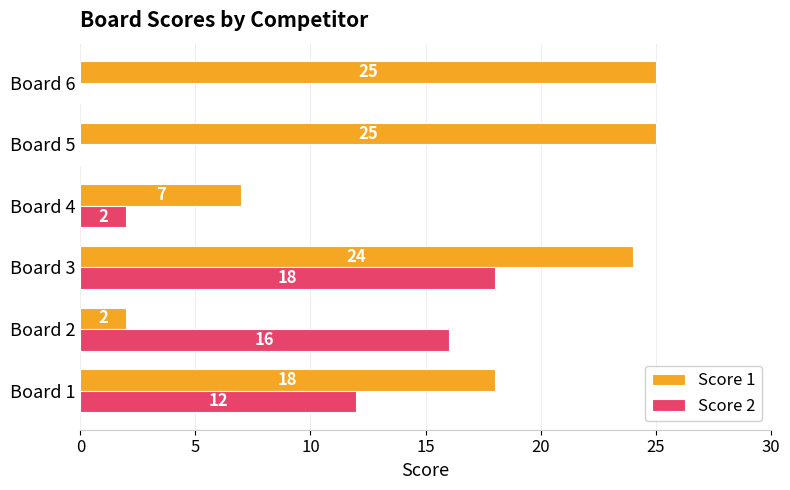

Read the Score 1 value at Board 6, to the nearest 5.

25